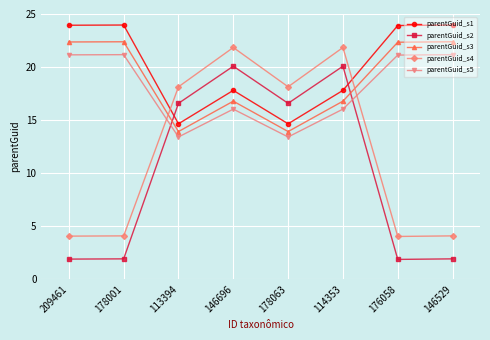

Is the value of parentGuid_s2 at 178001 greater than the value of parentGuid_s1 at 146529?

No